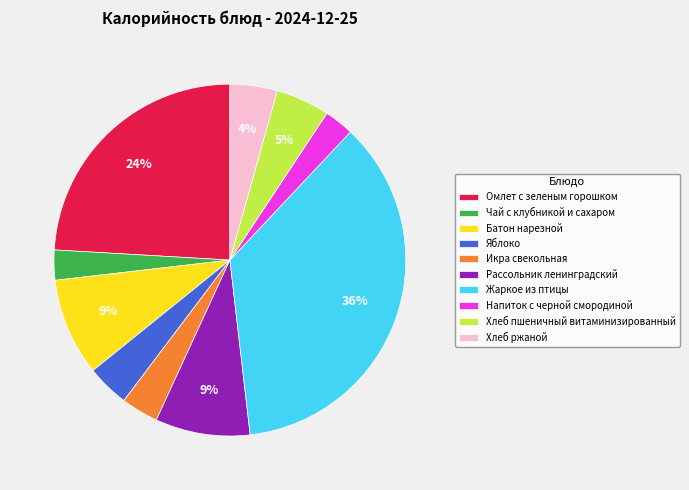

True or false: Омлет с зеленым горошком accounts for 24% of the total.

True